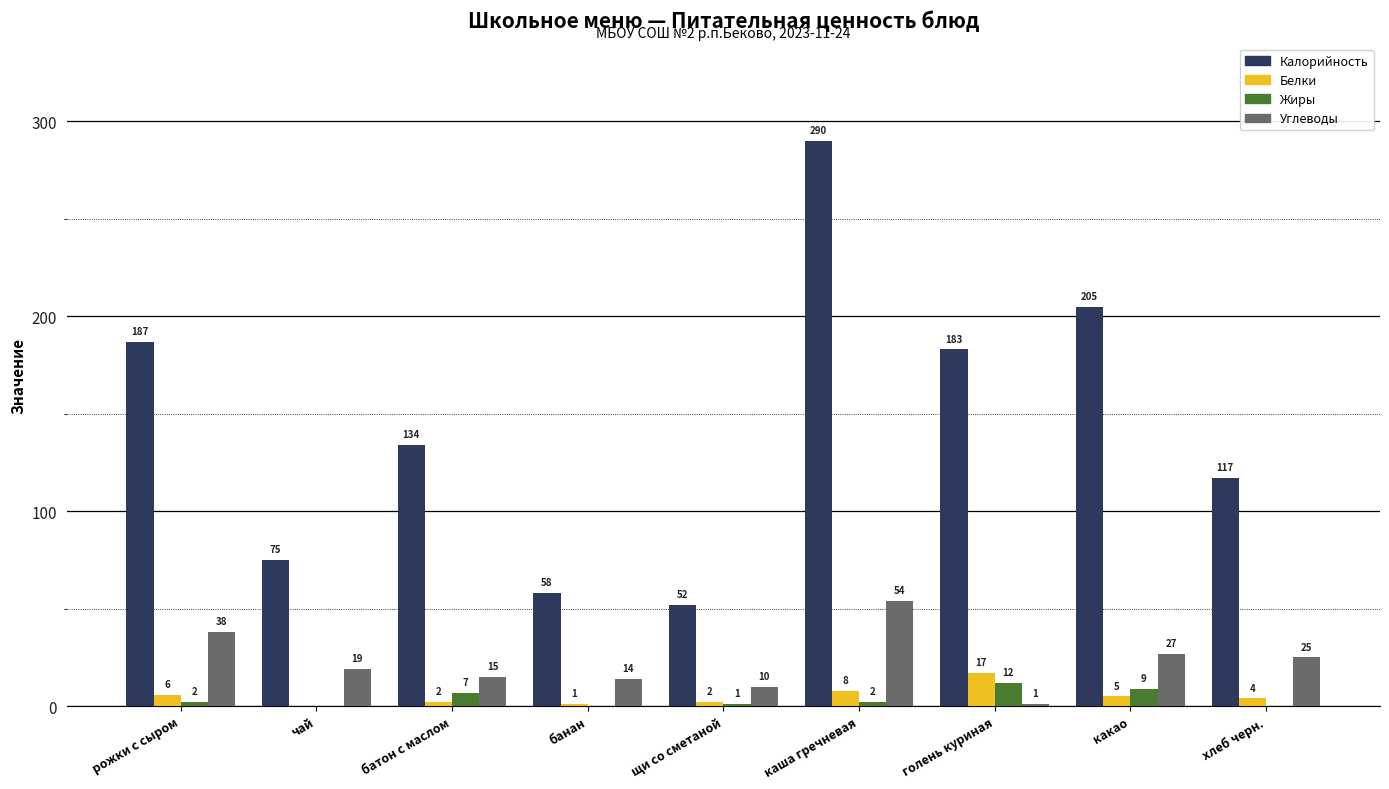

How many groups of bars are there?

9